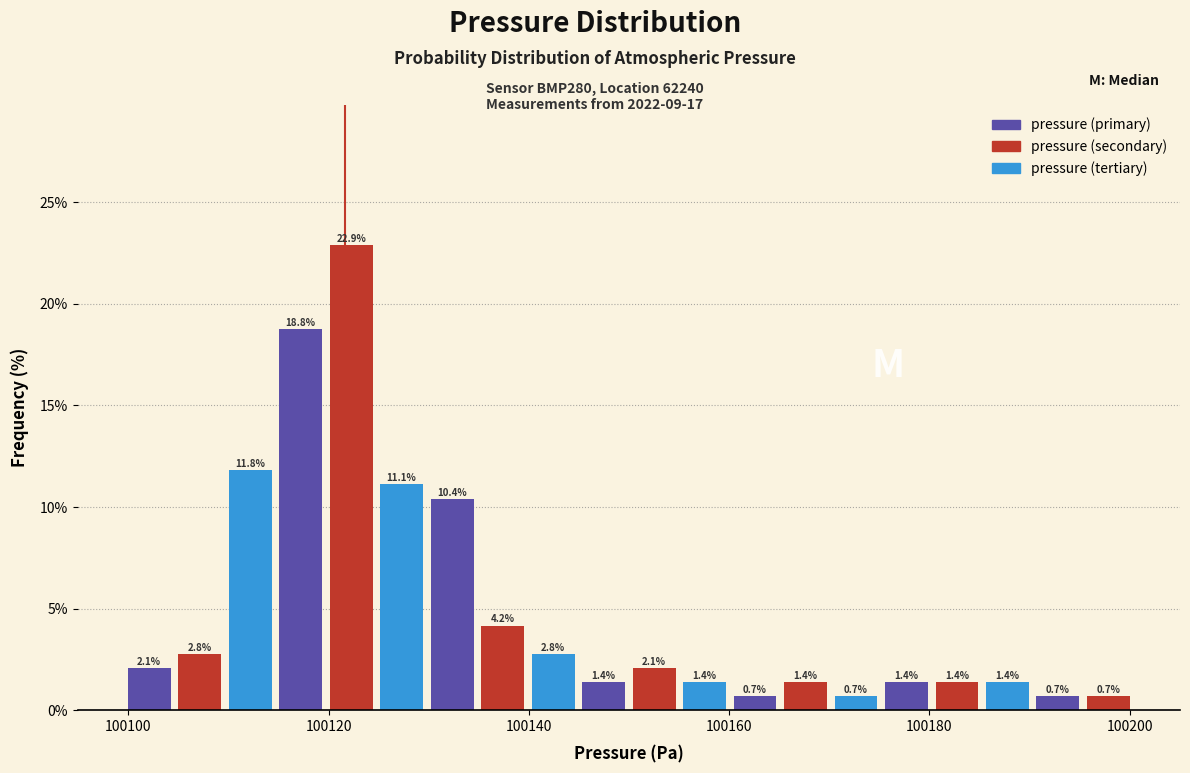

Around what value on the x-axis is the tallest bar? Give the approximate position of its centre, as read against the axis.

100122